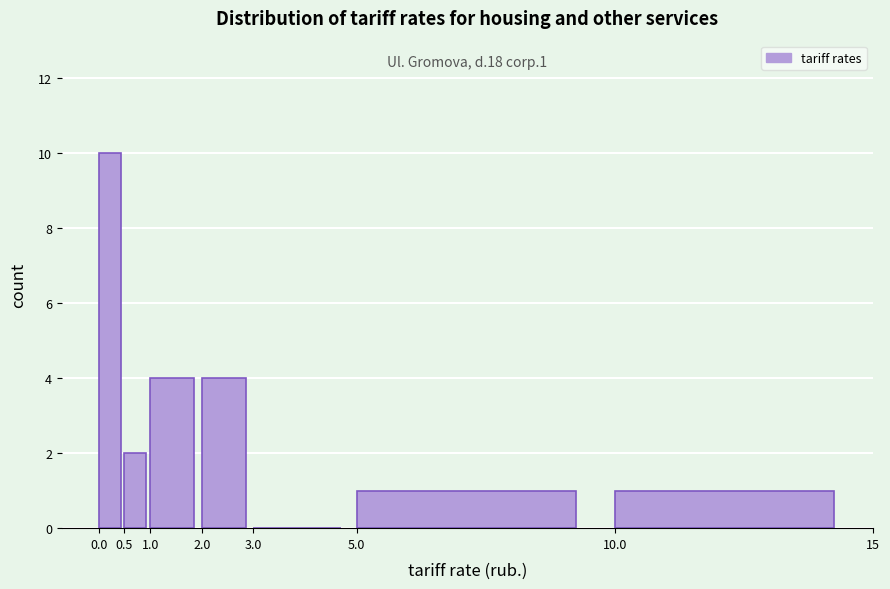

Which range on the x-axis has the tallest bar?

0.0 to 0.5